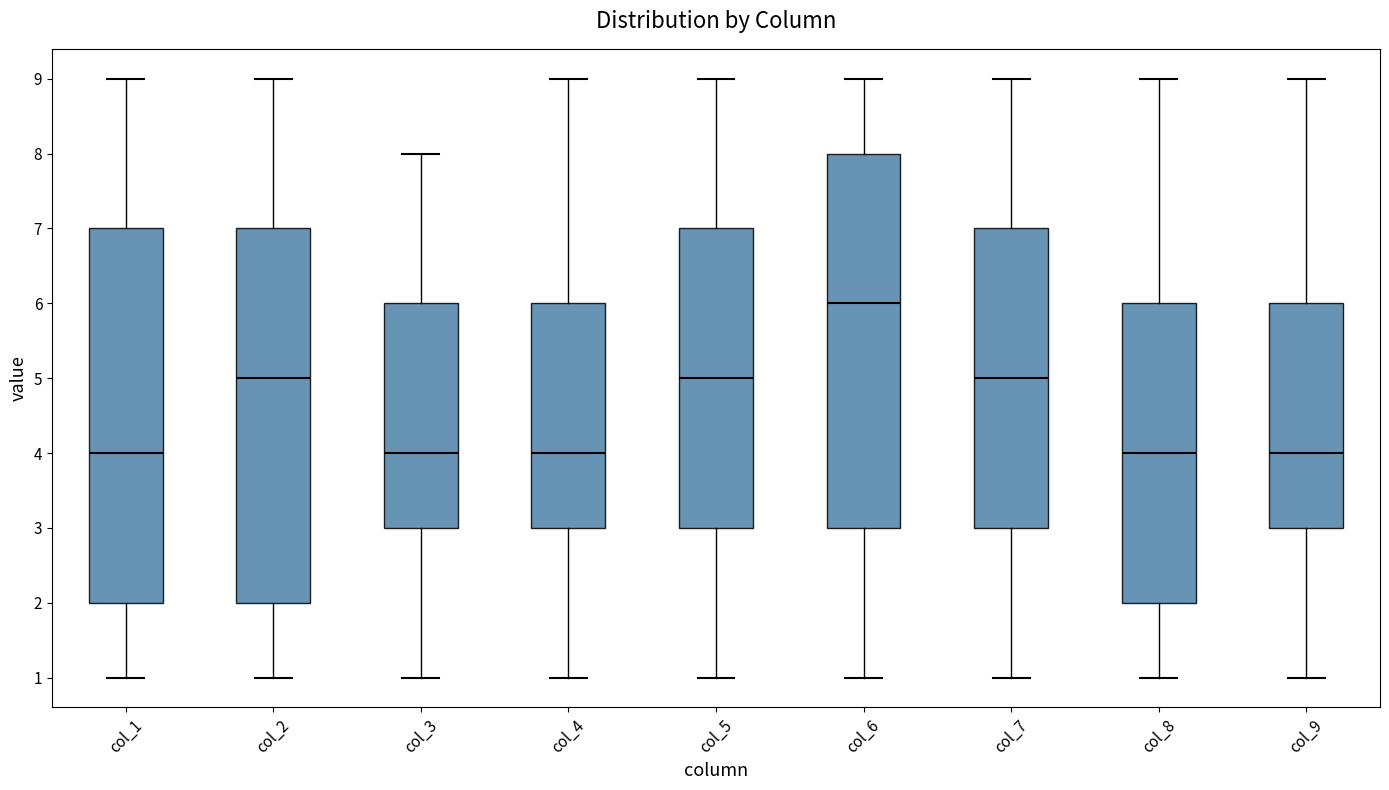

Reading left to right, transcribe this box plot: for each box, give where its median line is, the range the box spans, and where its two whiskers end, as read against the y-axis. The values are not printed on the chart, so give them approximately, as read against the axis.

col_1: median 4, box 2 to 7, whiskers 1 to 9
col_2: median 5, box 2 to 7, whiskers 1 to 9
col_3: median 4, box 3 to 6, whiskers 1 to 8
col_4: median 4, box 3 to 6, whiskers 1 to 9
col_5: median 5, box 3 to 7, whiskers 1 to 9
col_6: median 6, box 3 to 8, whiskers 1 to 9
col_7: median 5, box 3 to 7, whiskers 1 to 9
col_8: median 4, box 2 to 6, whiskers 1 to 9
col_9: median 4, box 3 to 6, whiskers 1 to 9